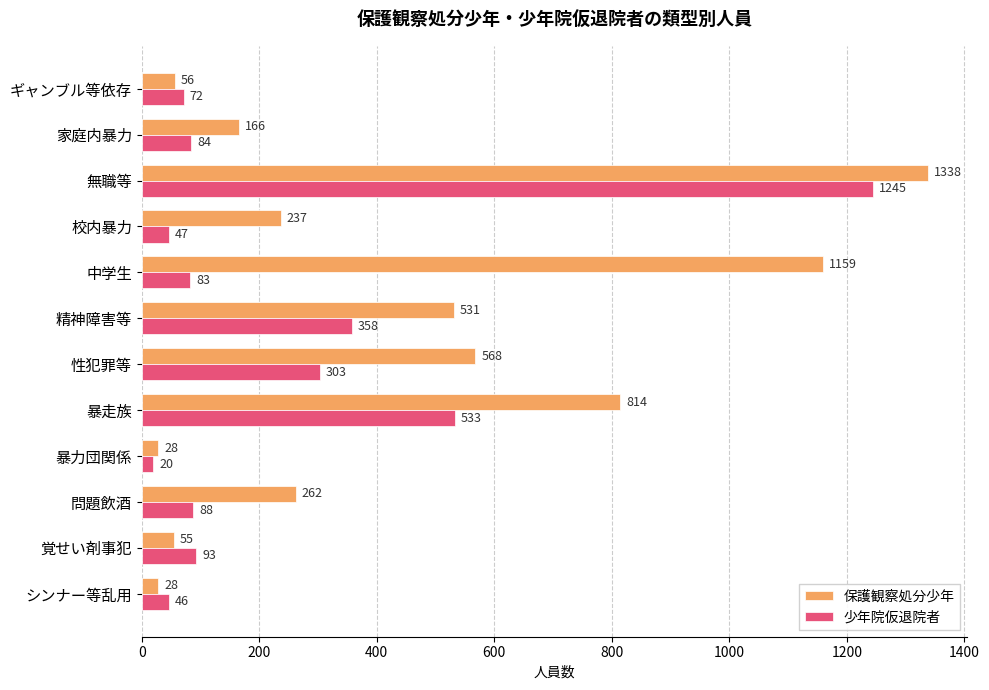

What is the spread (max minus min) of values at 問題飲酒?

174